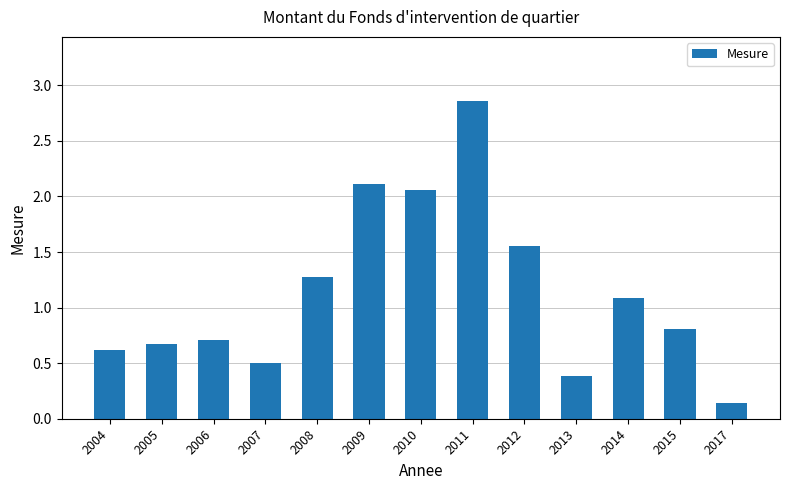

What is the value of the 4th bar from the left?

0.5